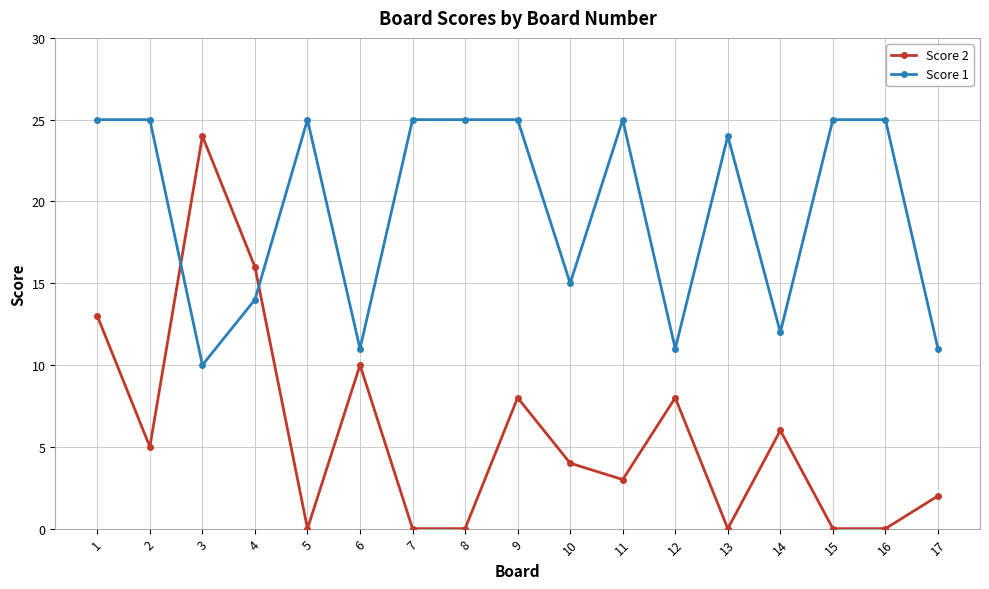

Count the number of categories in the chart.

17